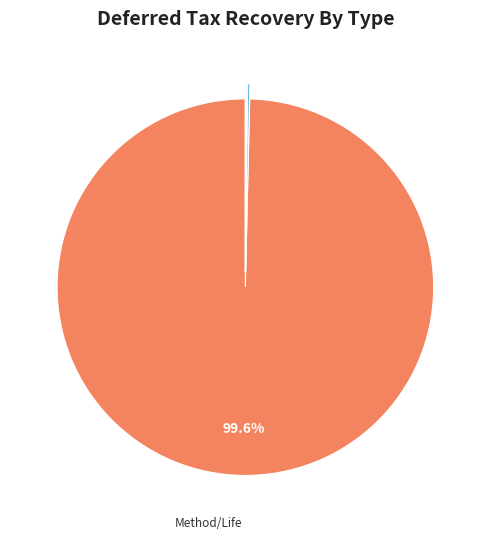

Rank the categories by value from lowest to highest.

FED - Method/Life COR FT, FED - AFUDC - Elec - Norm, FED - Method/Life FT, FED - AFUDC - Common Debt - Norm, FED - Method/Life COR Norm, FED - Method/Life